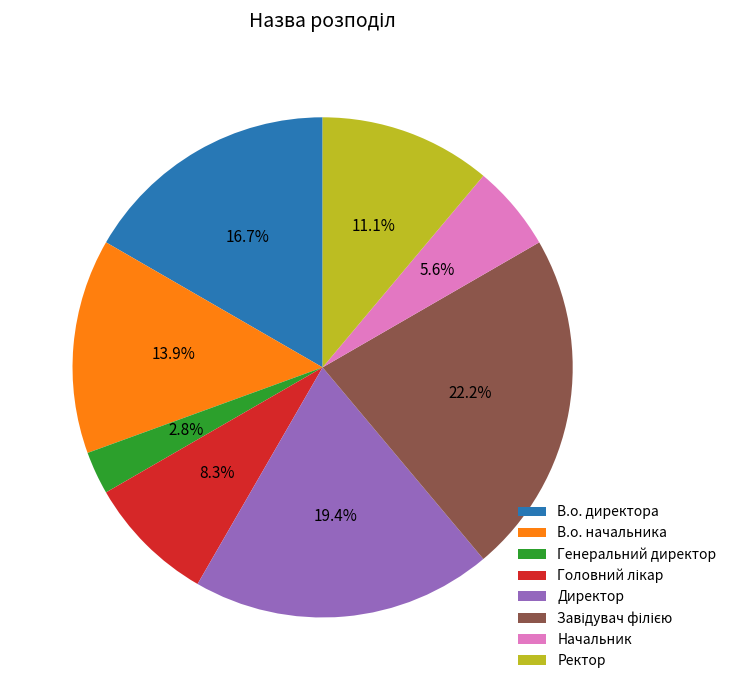

Does Директор represent more than half of the total?

No